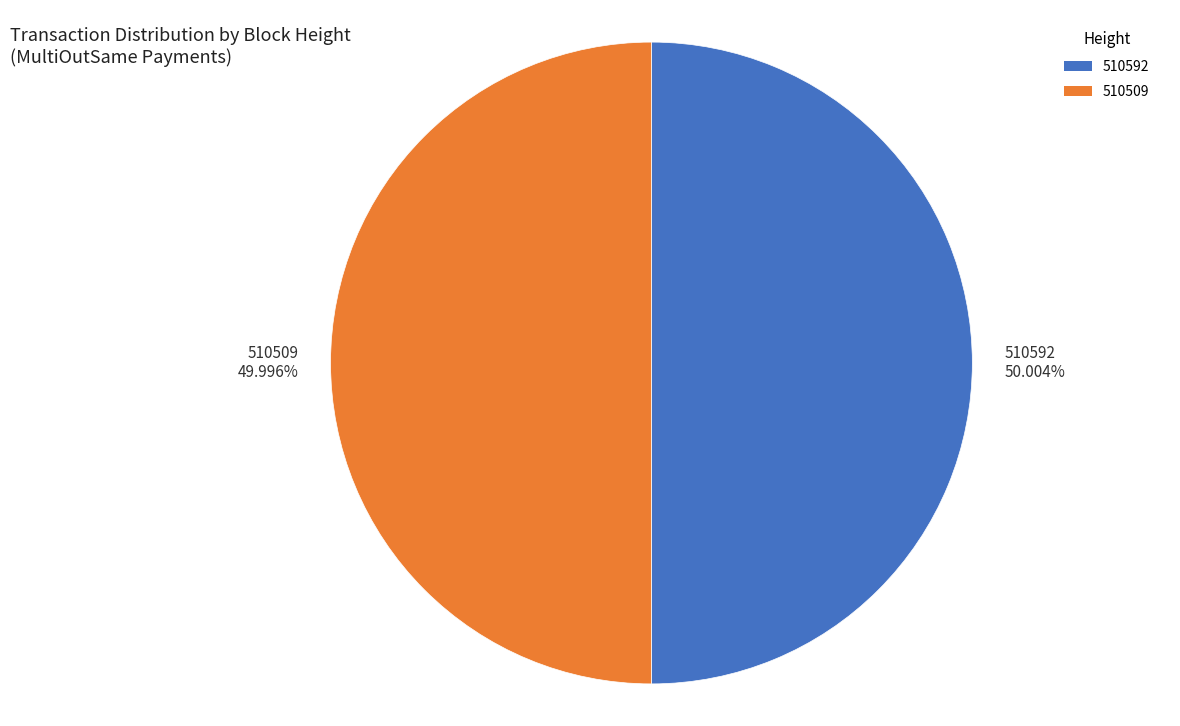

Is there a majority slice in this chart?

Yes